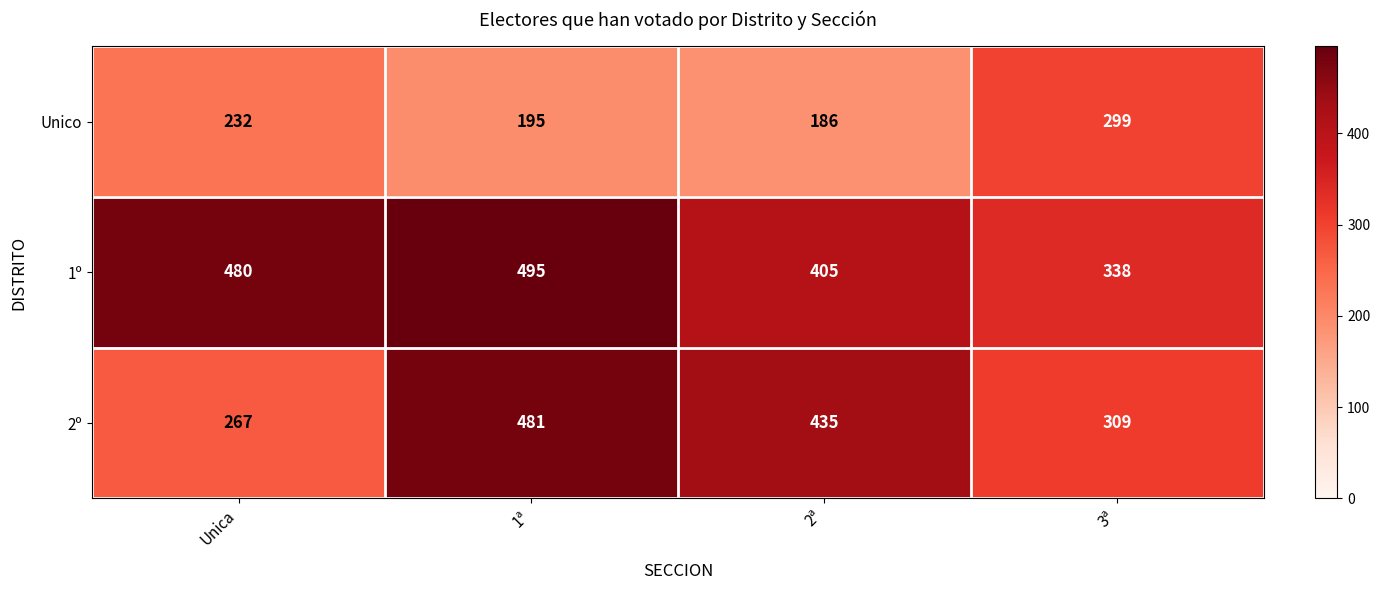

How many data points does each series have?

4